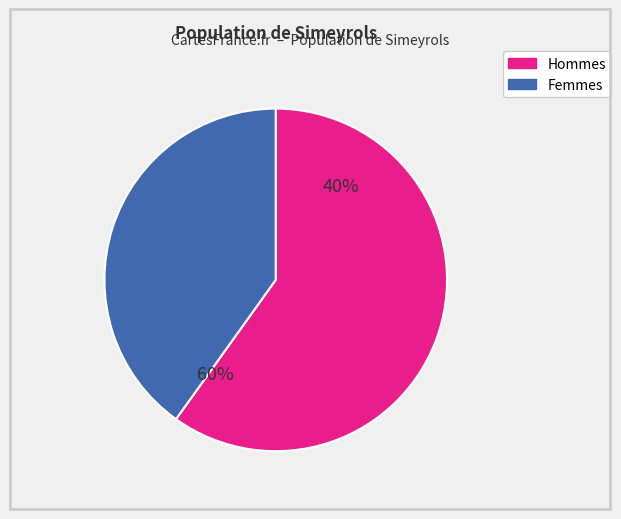

The pct55 slice represents 1% of the pie. True or false?

False